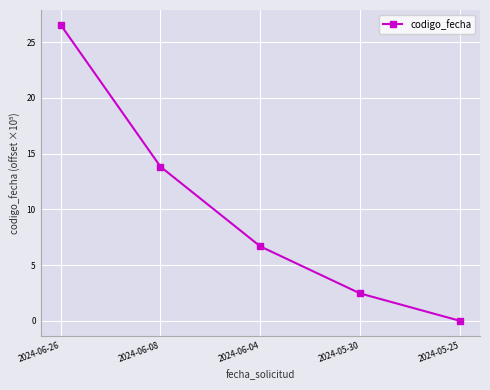

Which category has the highest value across all series?

2024-06-26